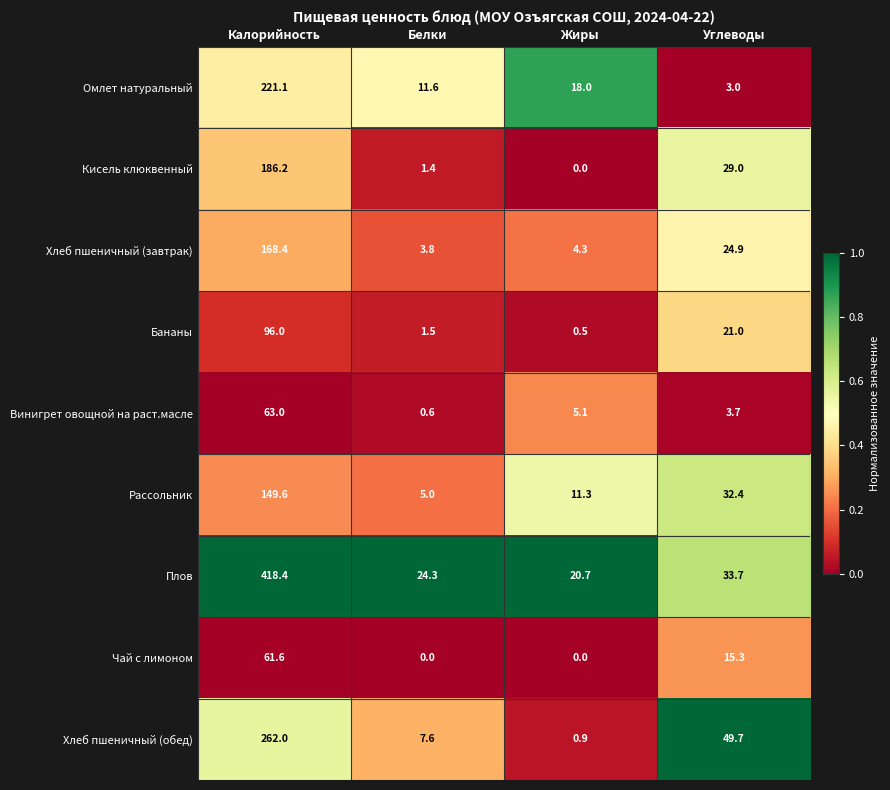

How many data points does each series have?

4